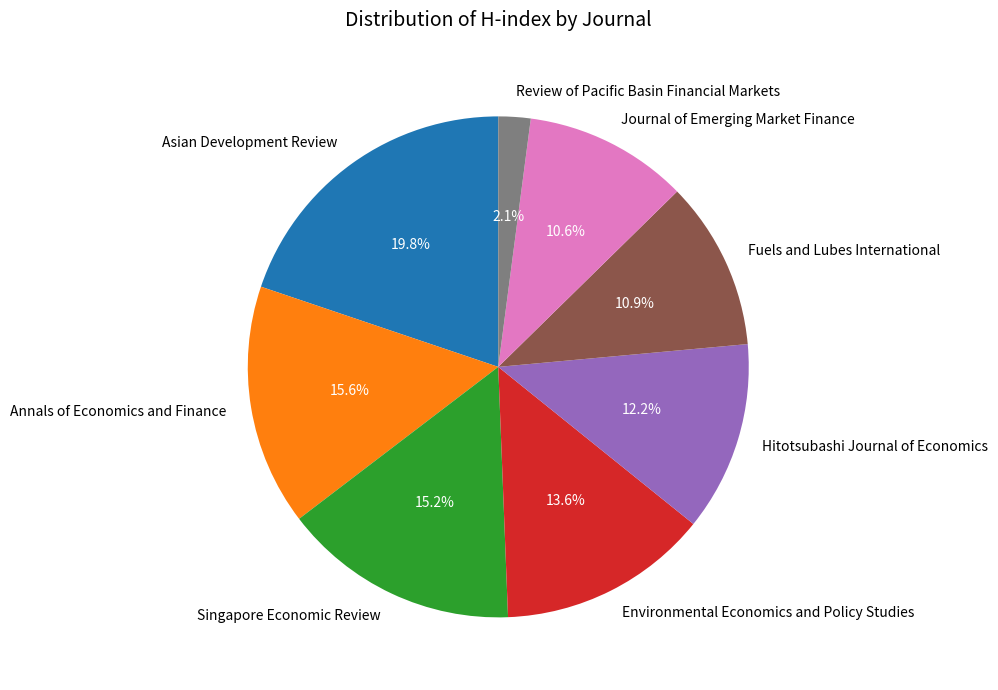

Between Review of Pacific Basin Financial Markets and Journal of Emerging Market Finance, which is larger?

Journal of Emerging Market Finance